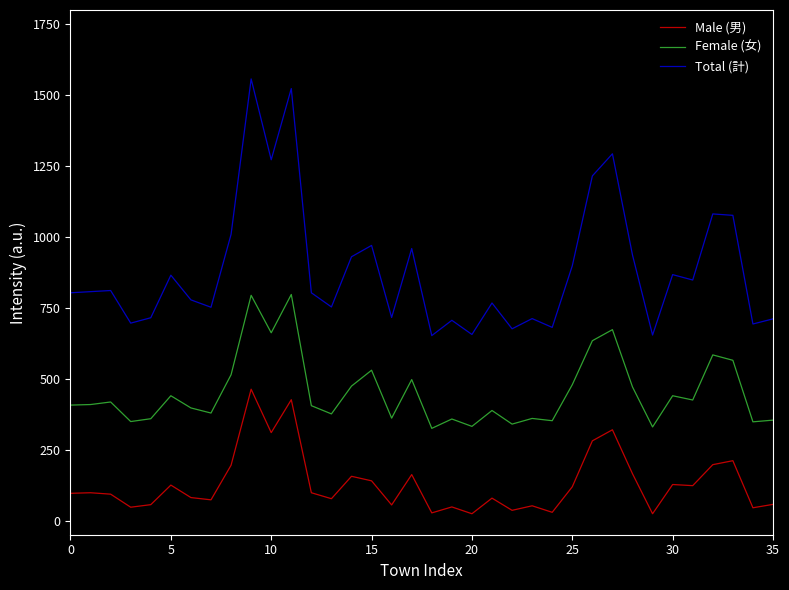

What is the maximum value for Female (女)?

797